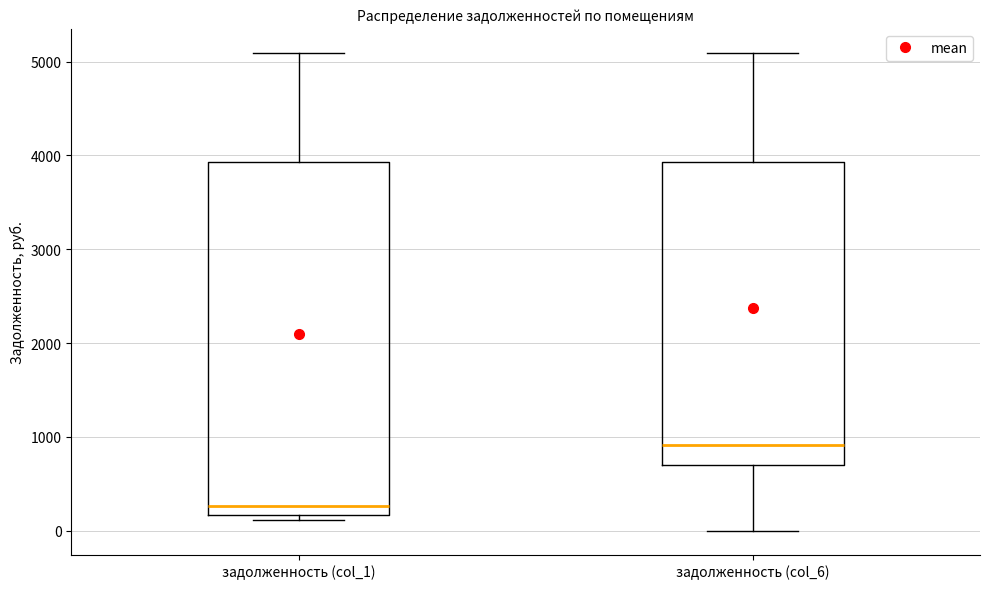

Where does the median line of the box for задолженность (col_6) sit on the y-axis? The values are not printed on the chart, so give them approximately, as read against the axis.

900